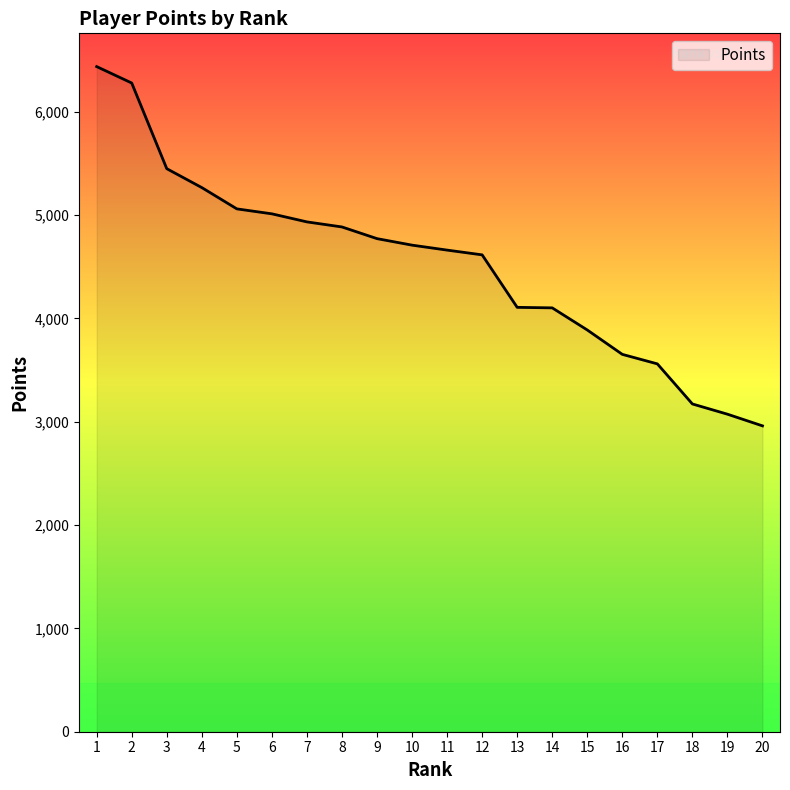

Read the value at 16.

3652